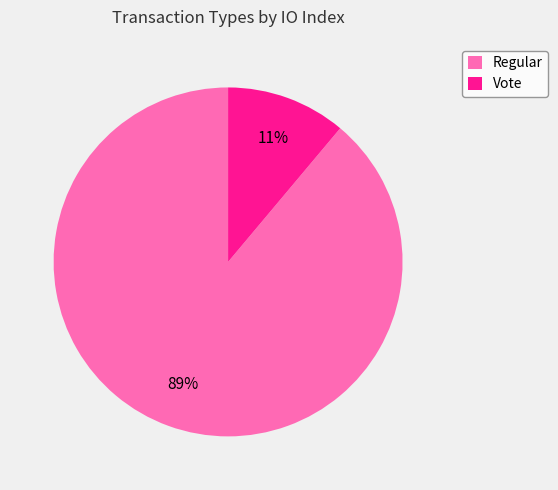

To the nearest percent, what is the combined percentage of Vote and Regular?

100%